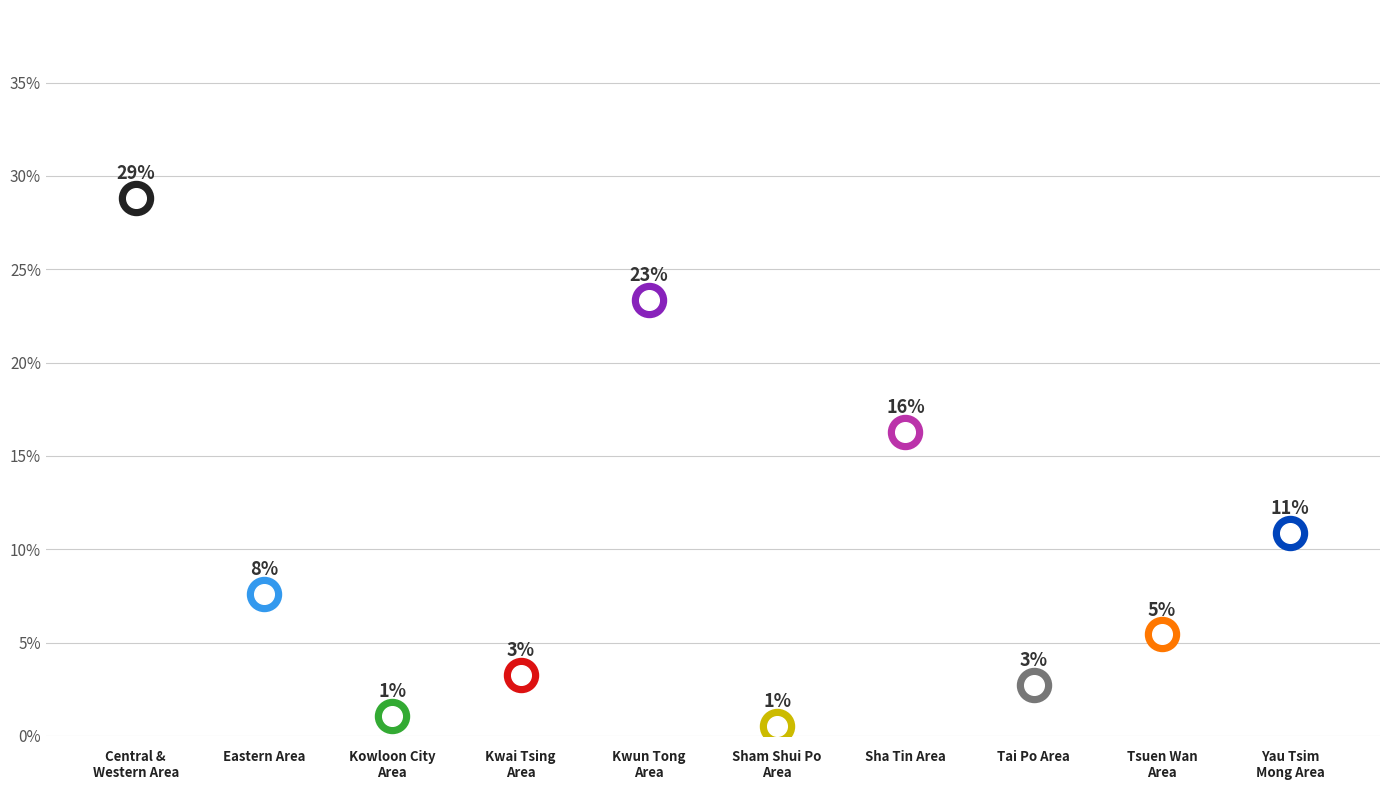

Between Tai Po Area and Kwai Tsing Area, which is larger?

Kwai Tsing Area